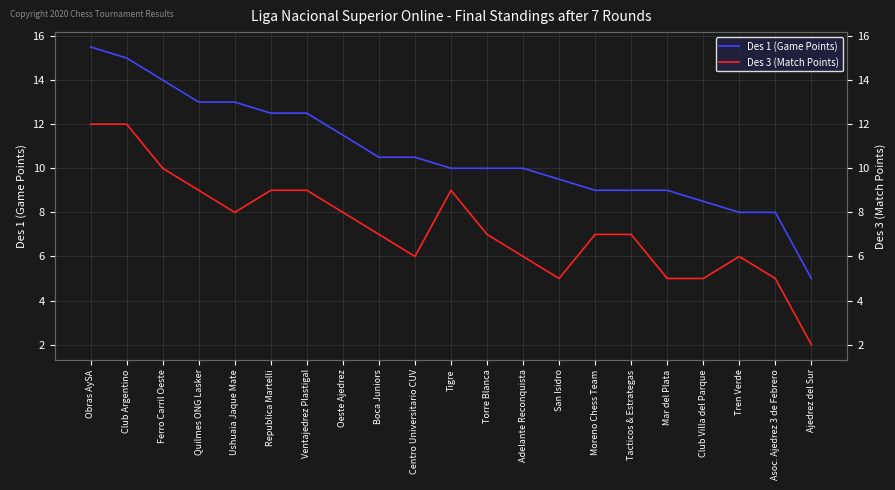

What is the difference between the Des 1 (Game Points) values at Obras AySA and Tacticos & Estrategas?

6.5